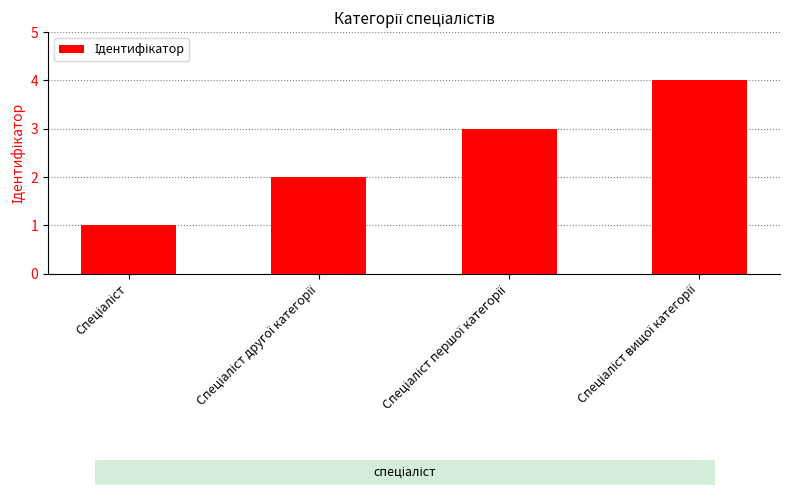

How many categories are shown in the chart?

4